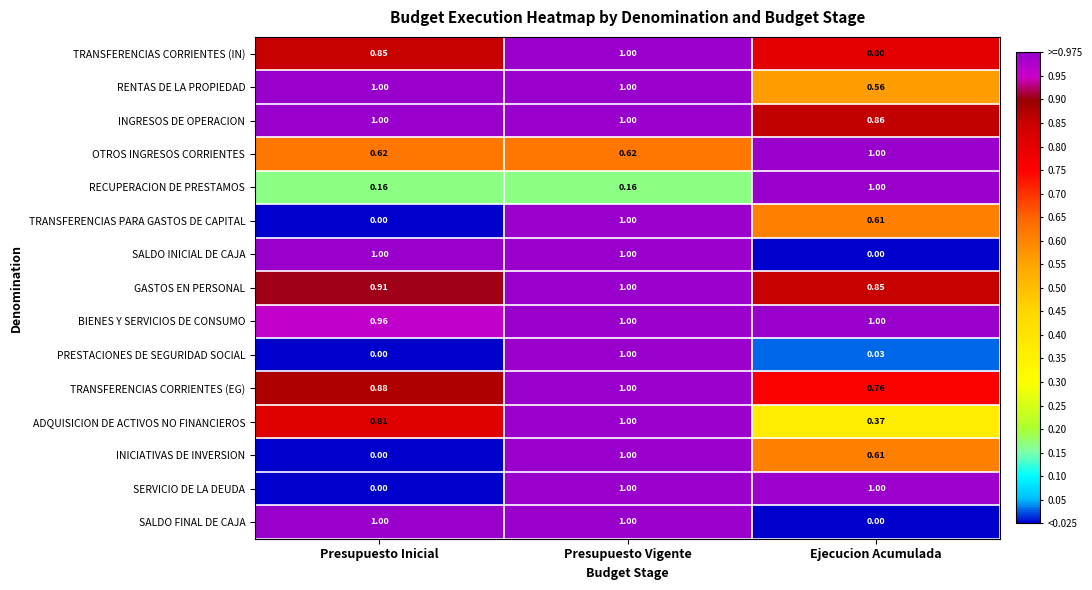

Rank the categories by INICIATIVAS DE INVERSION value from lowest to highest.

Presupuesto Inicial, Ejecucion Acumulada, Presupuesto Vigente